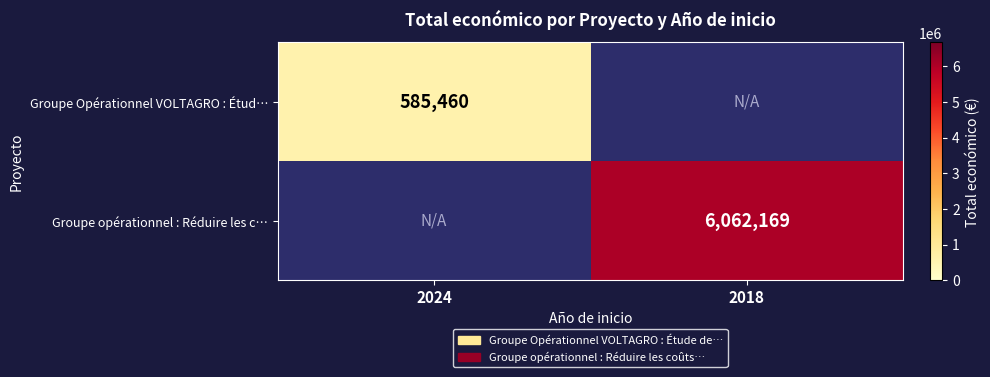

True or false: Groupe opérationnel : Réduire les c… has a value of 9803880 at 2018.

False